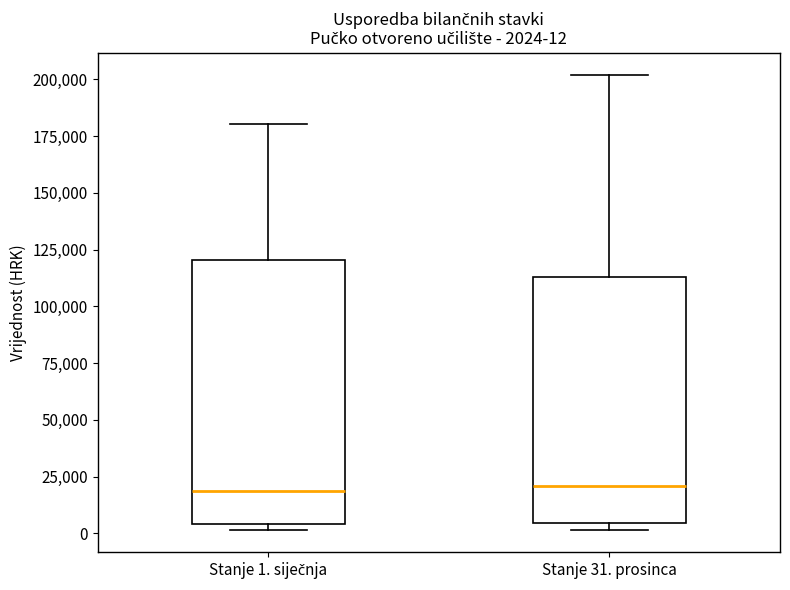

Which box is the tallest, from its lower edge to its upper edge?

Stanje 1. siječnja